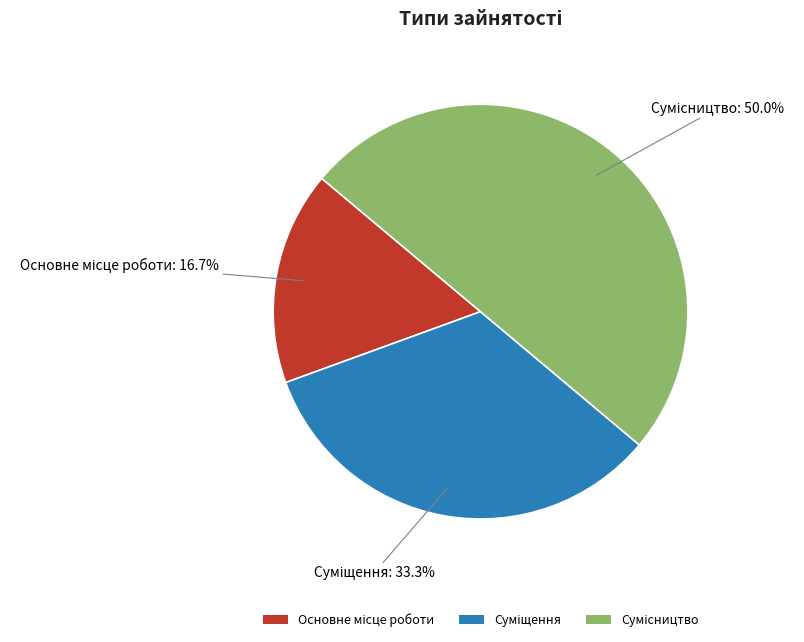

How many slices are in this pie chart?

3